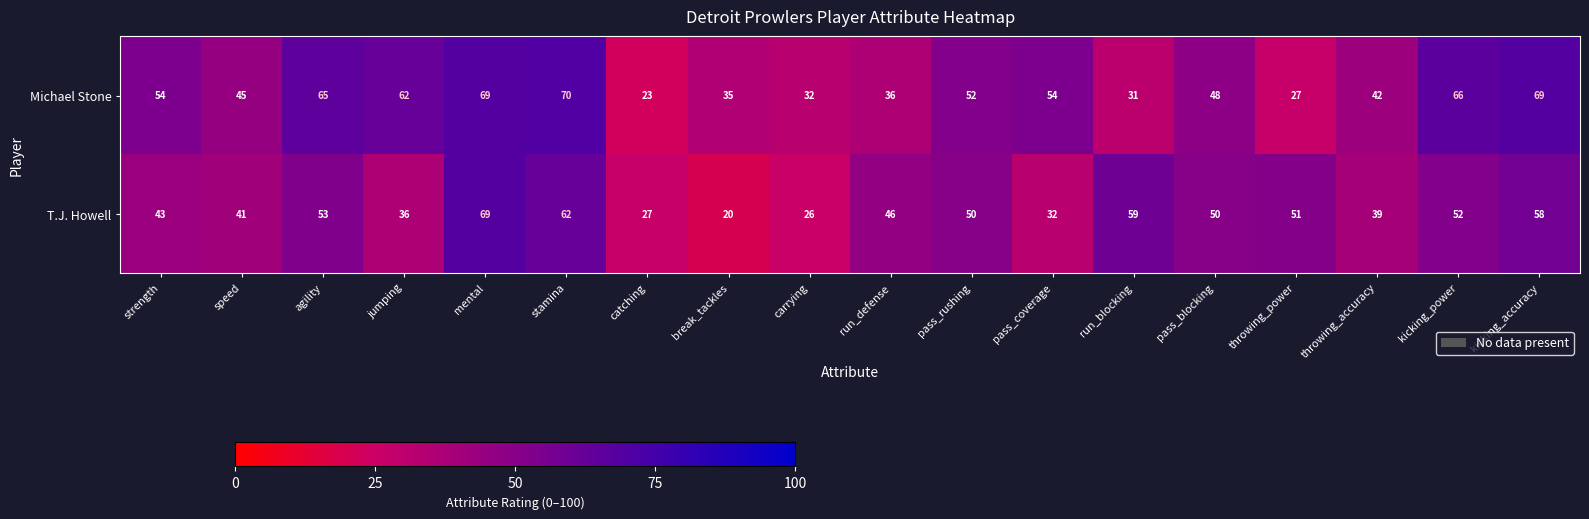

What is the sum of all T.J. Howell values?

814